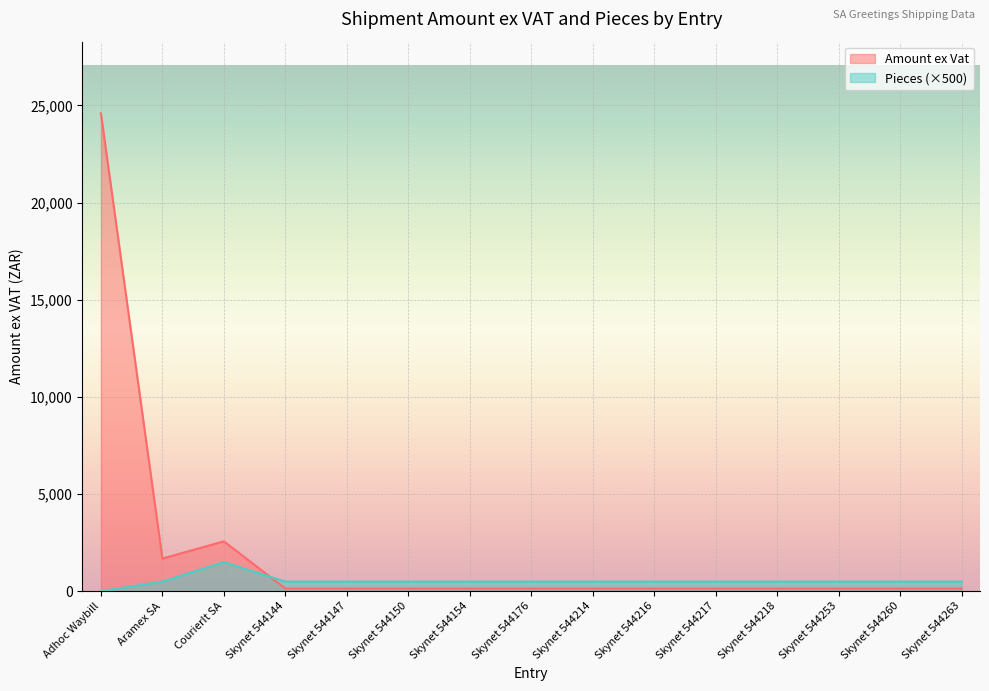

What is the value of the Amount ex Vat point at the 15th from the left?

142.9